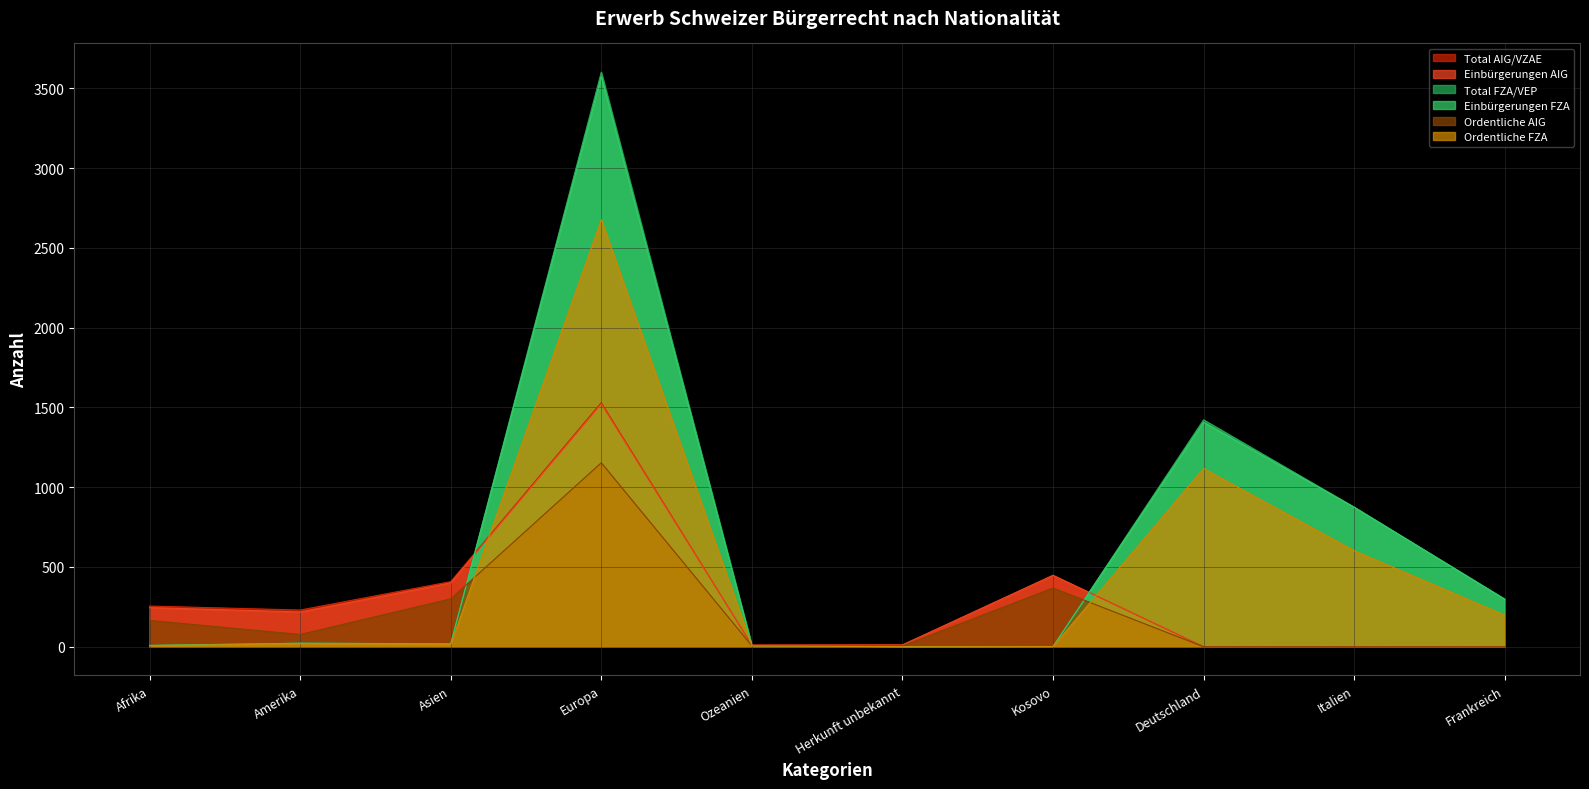

How many data points in Ordentliche AIG are above 77?

4